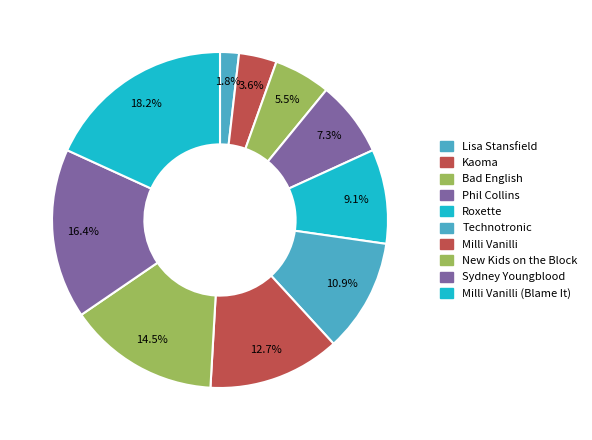

Between Milli Vanilli and Kaoma, which is larger?

Milli Vanilli